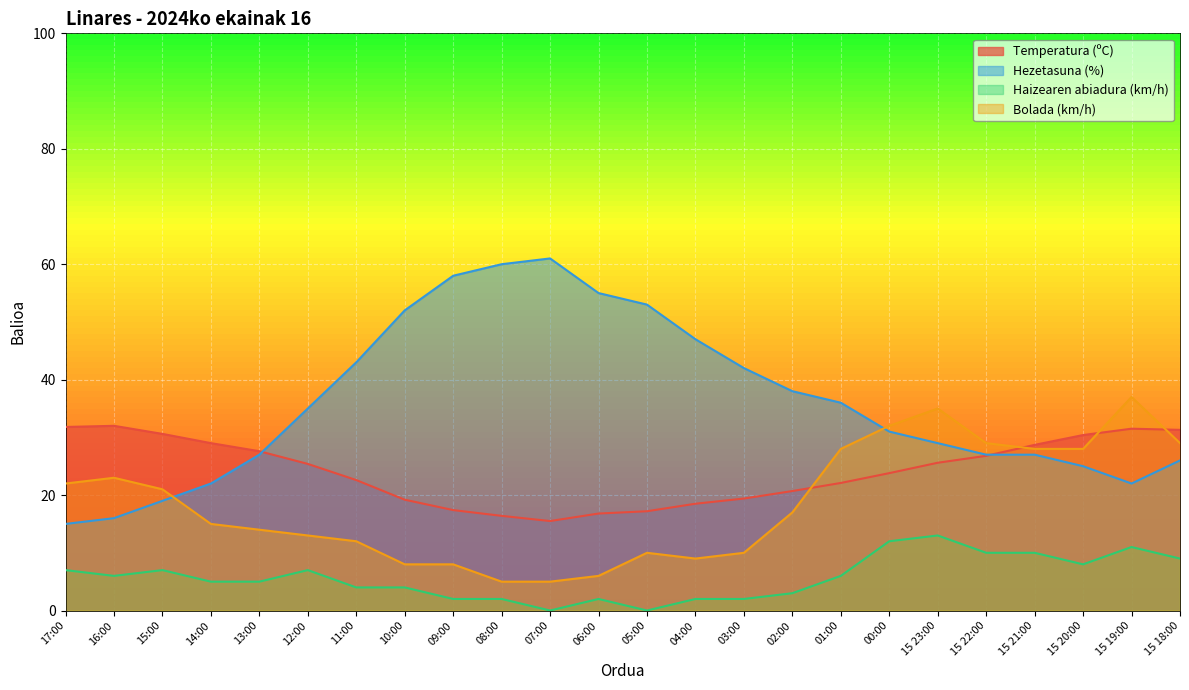

What is the label of the 11th point from the left?

07:00